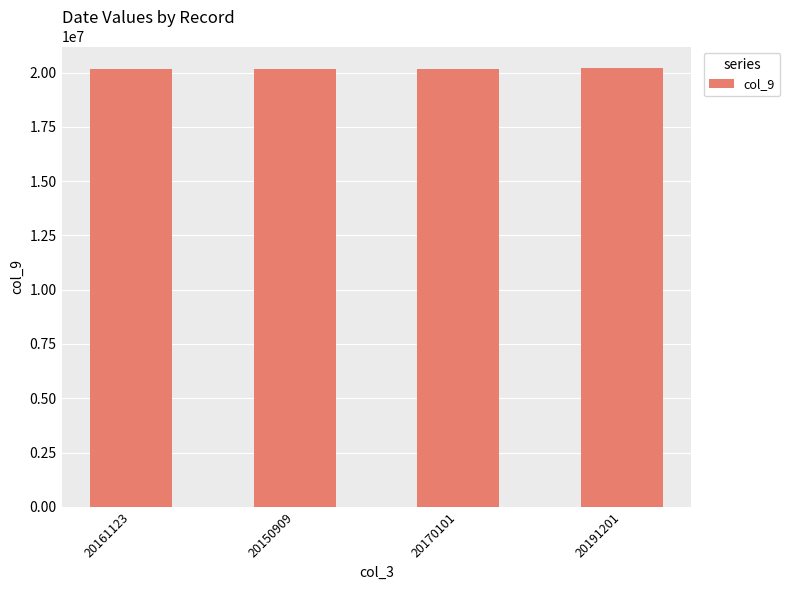

How many bars are there in total?

4